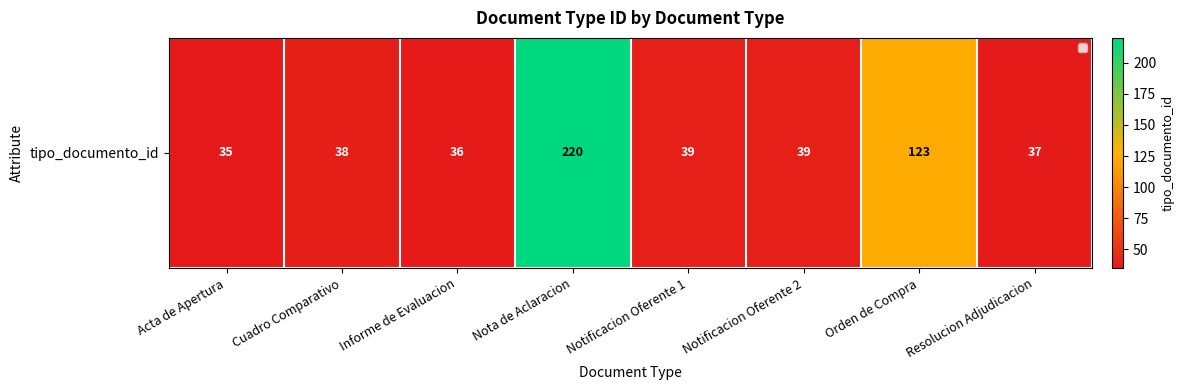

What is the ratio of the value at Cuadro Comparativo to the value at Informe de Evaluacion?

1.1